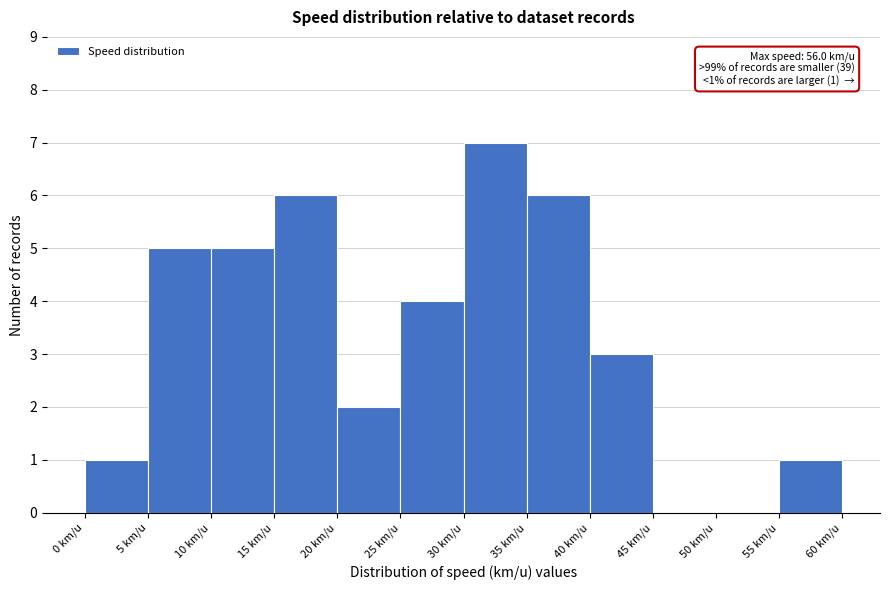

Which range on the x-axis has the tallest bar?

30 to 35